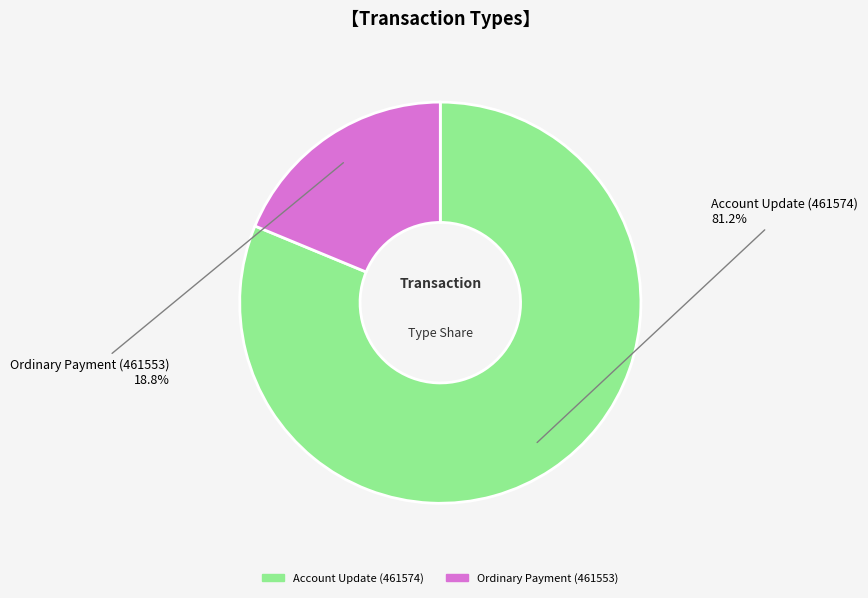

What is the smallest slice in the pie chart?

Ordinary Payment (461553)